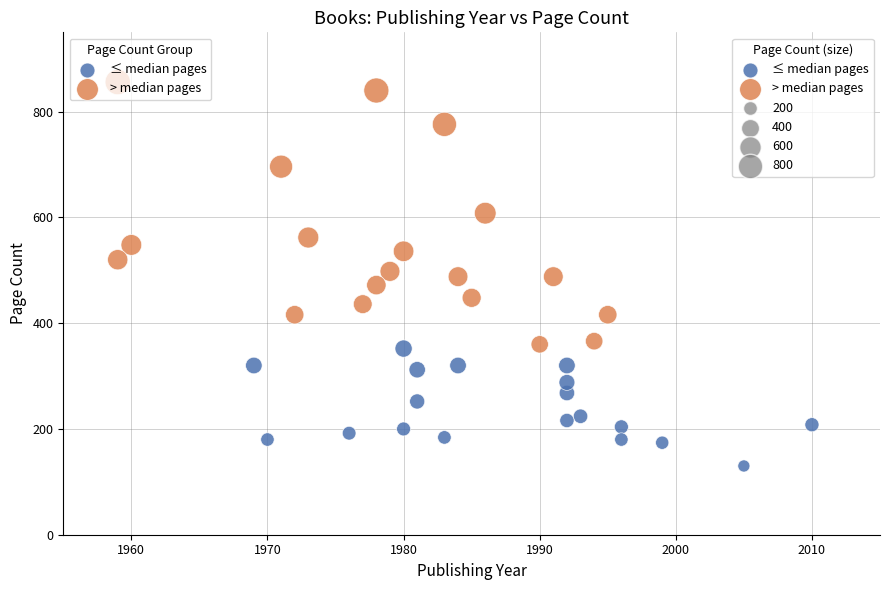

Which series reaches the maximum Y coordinate?

> median pages